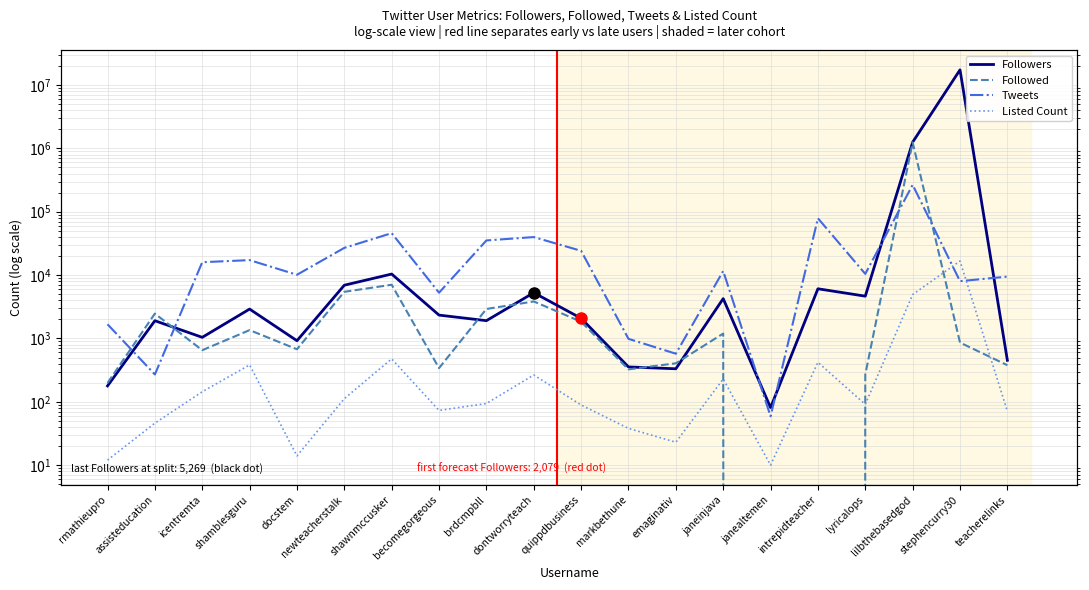

What is the value of the Tweets point at the 19th from the left?

8013